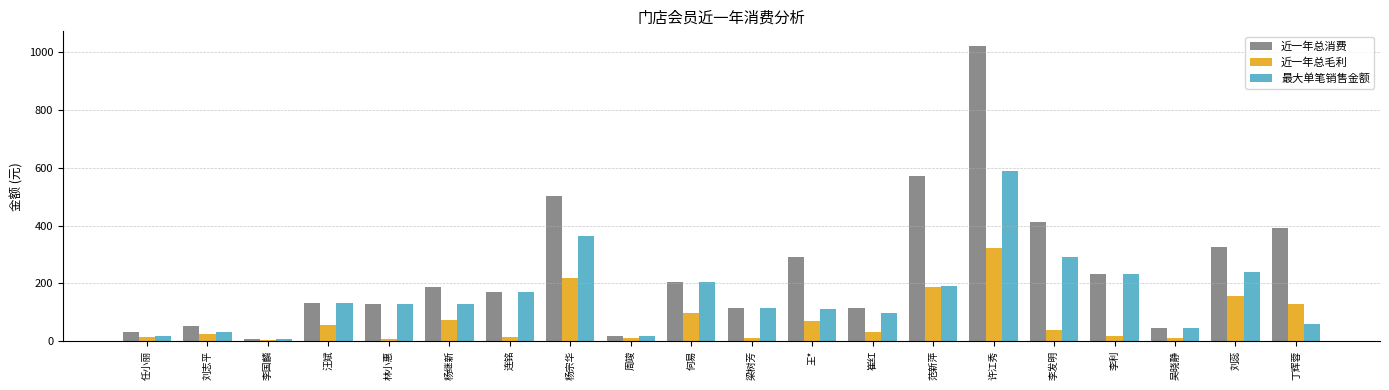

Between 李国麟 and 杨继新, which series saw the biggest shift?

近一年总消费